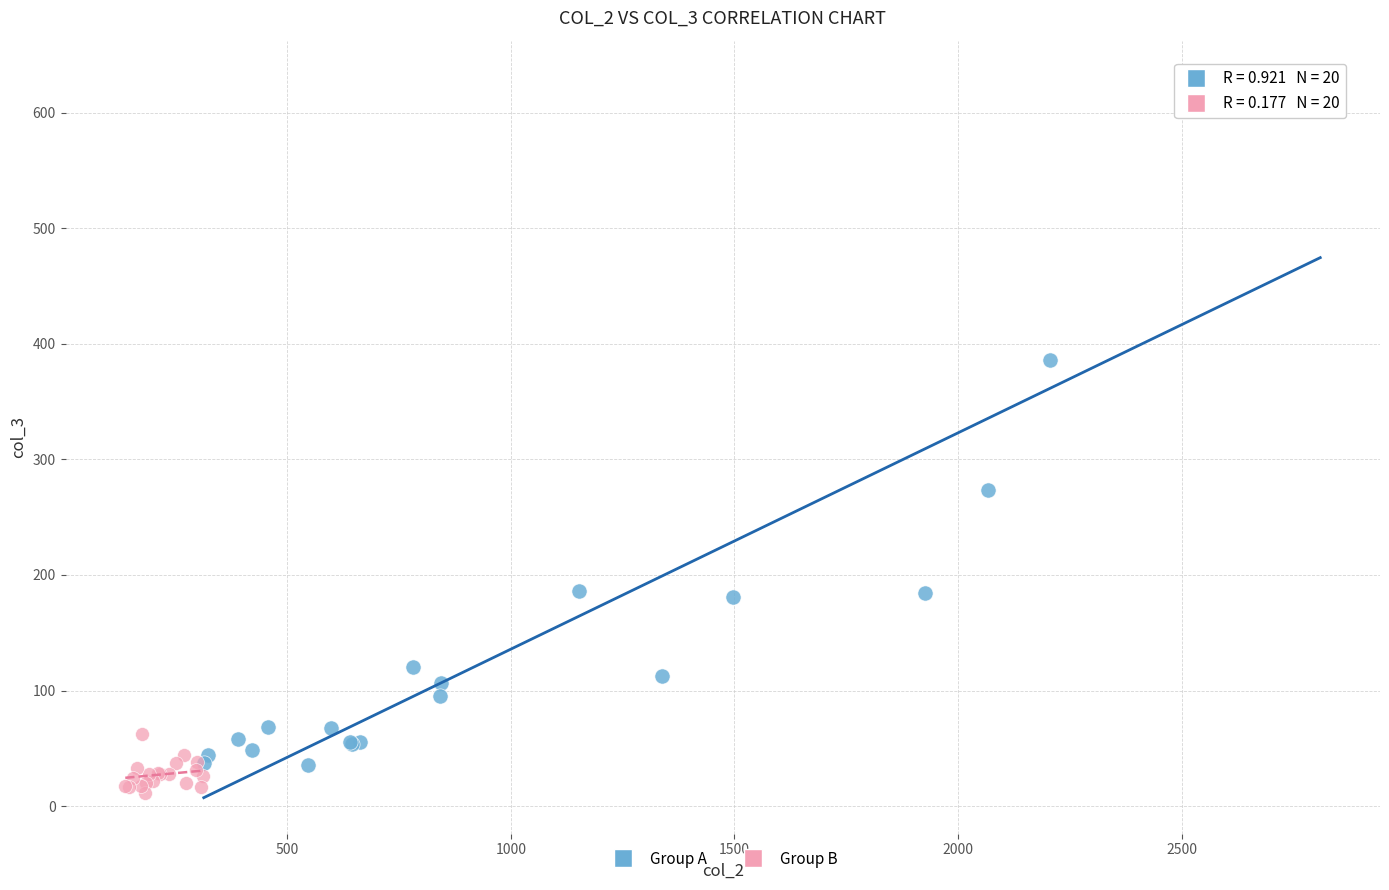

Which series has the widest spread of Y values?

Group A